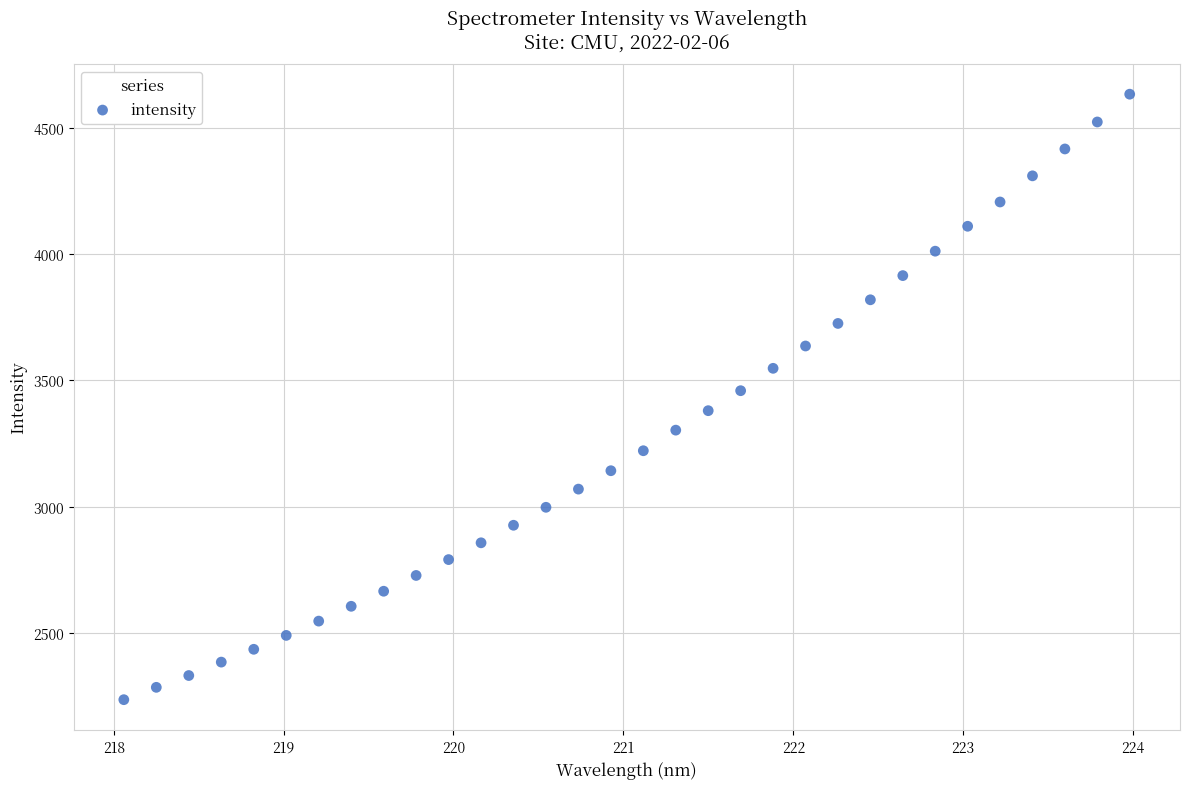

What is the range of X values (max minus min)?

5.9